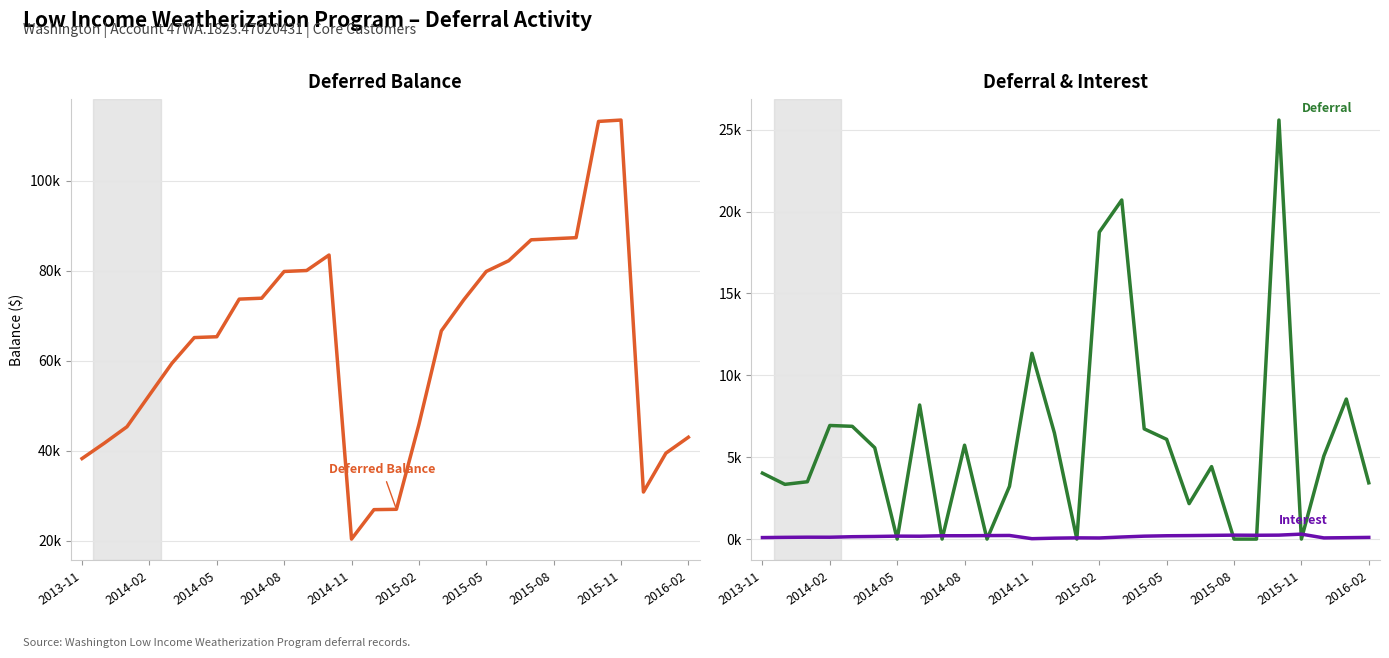

What value does the Deferral series have at 13?

6484.8